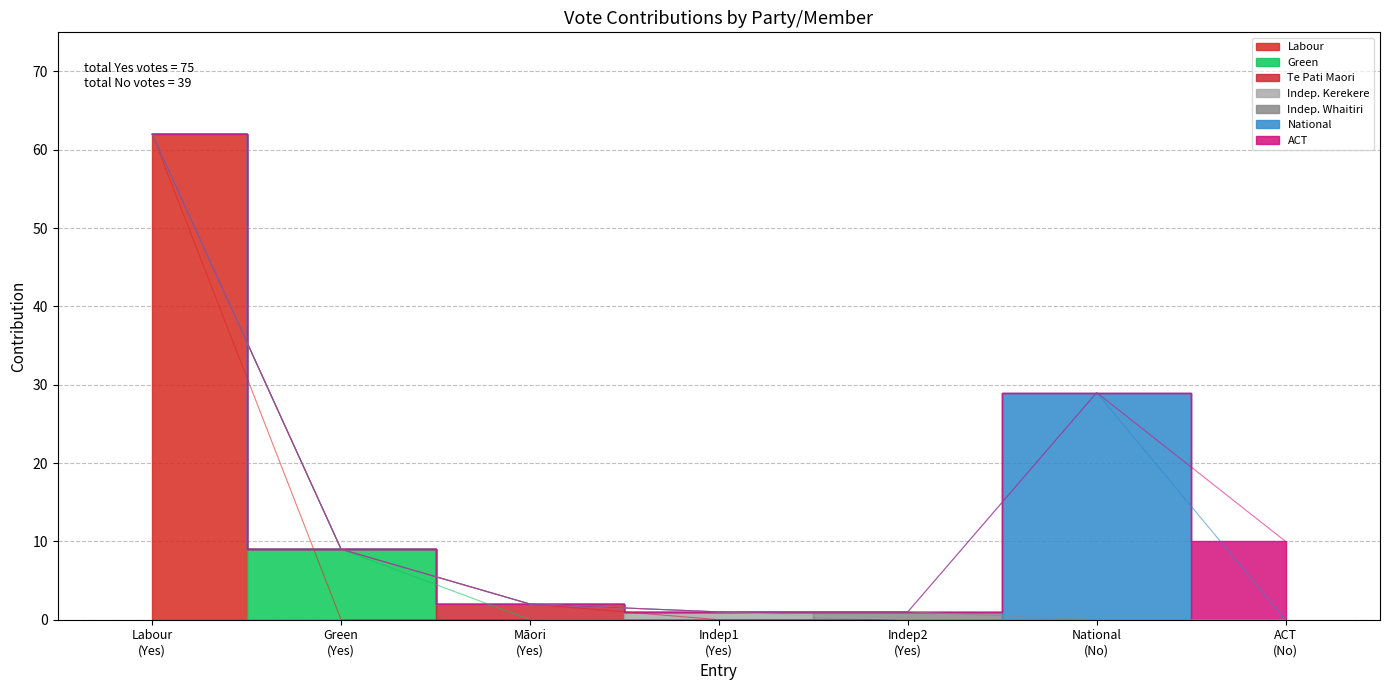

How many Green values are between 0 and 1?

6